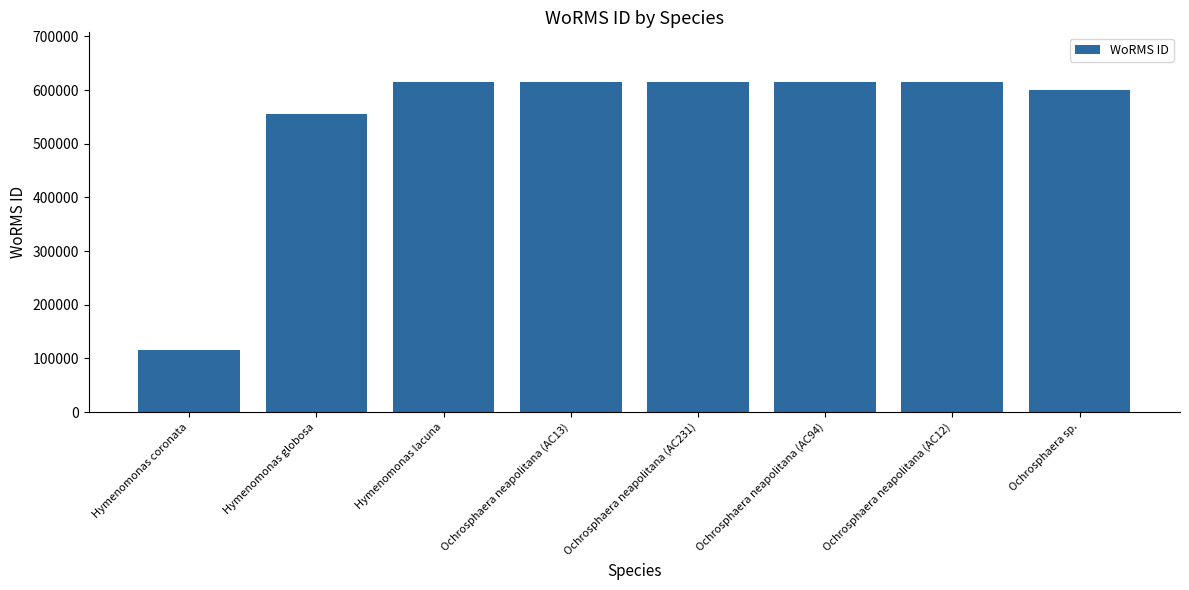

How many bars are there in total?

8